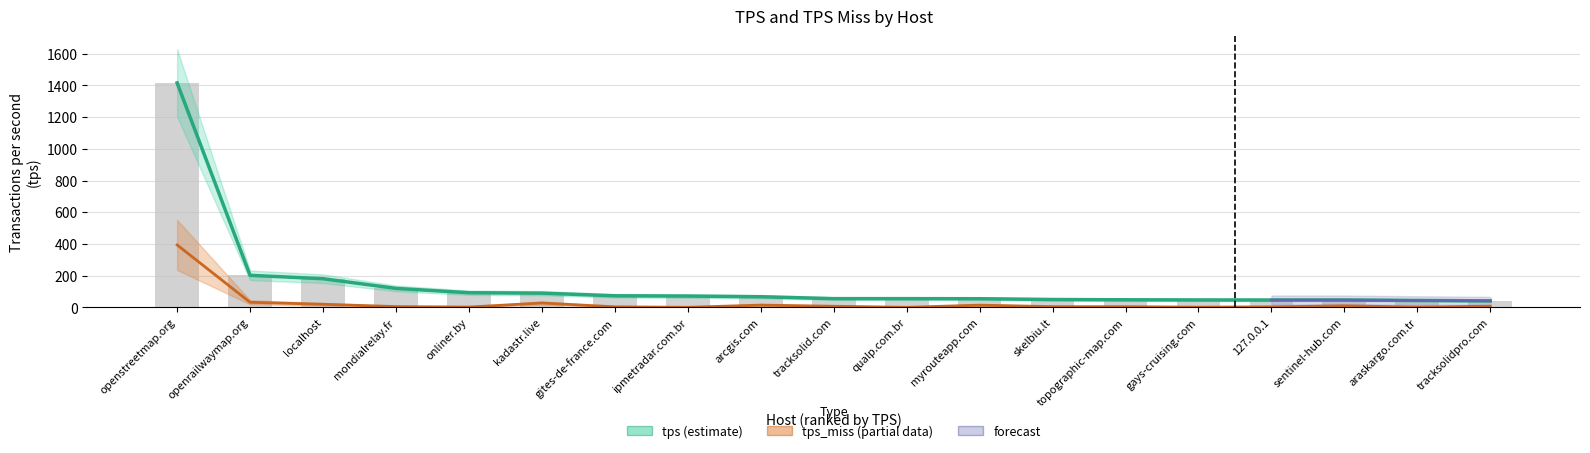

Are the bars grouped side by side (vs. stacked)?

Yes